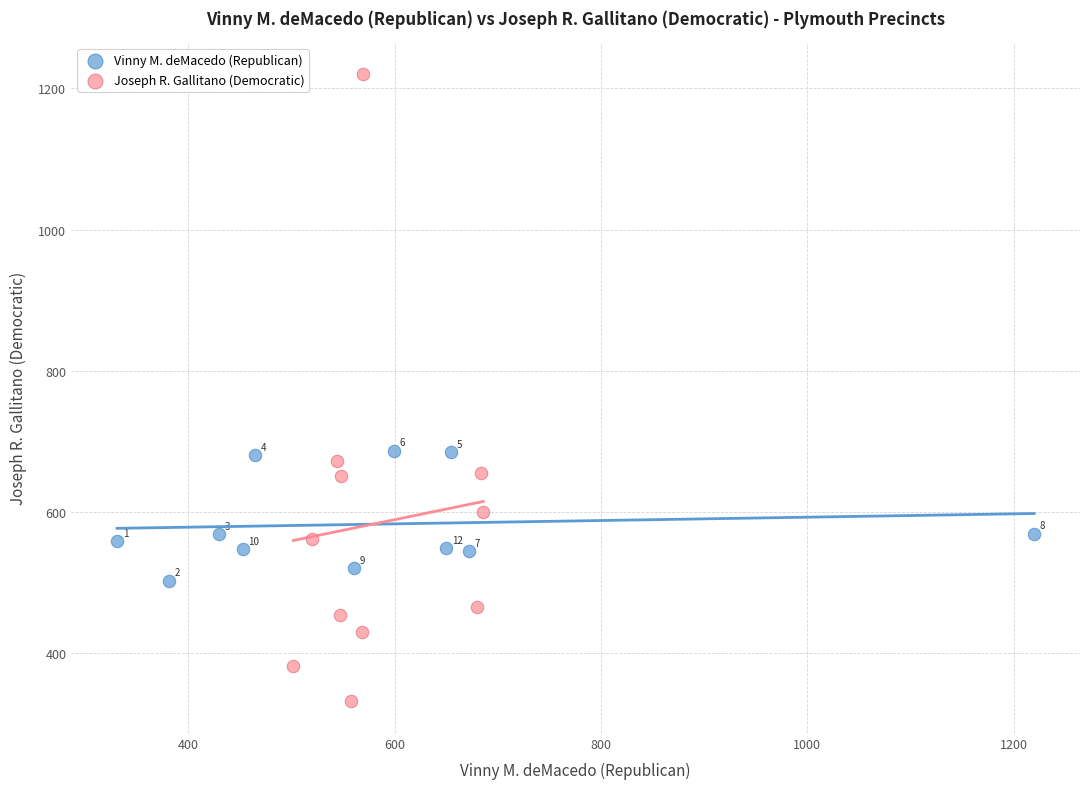

Which series contains the lowest Y value?

Joseph R. Gallitano (Democratic)